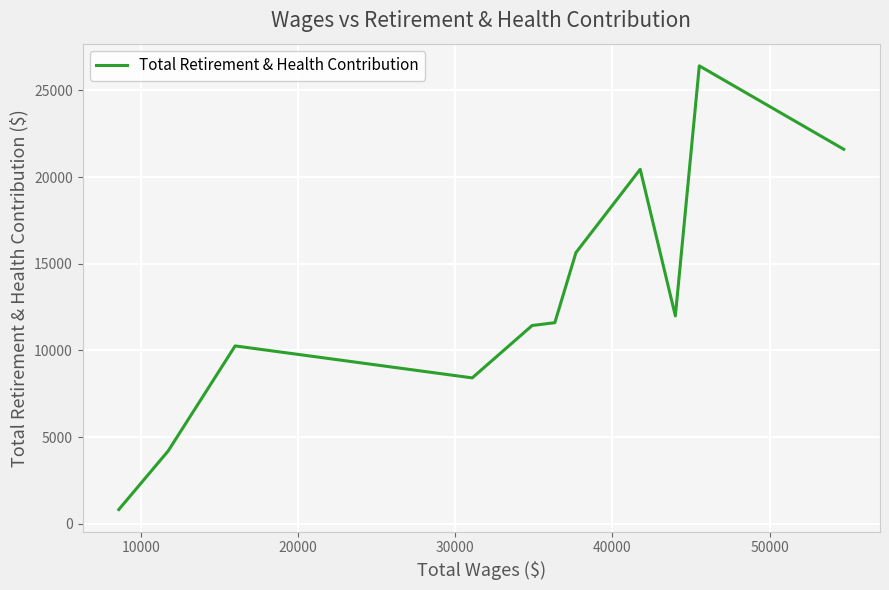

What is the difference between the second highest and second lowest values?

17392